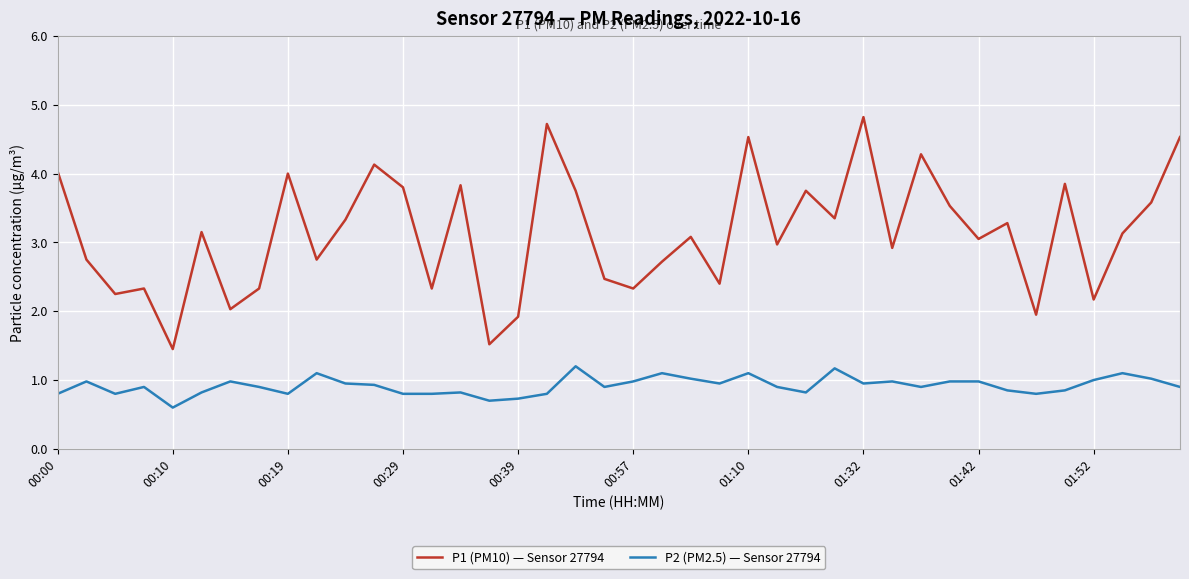

True or false: P1 (PM10) — Sensor 27794 and P2 (PM2.5) — Sensor 27794 cross at least once.

False